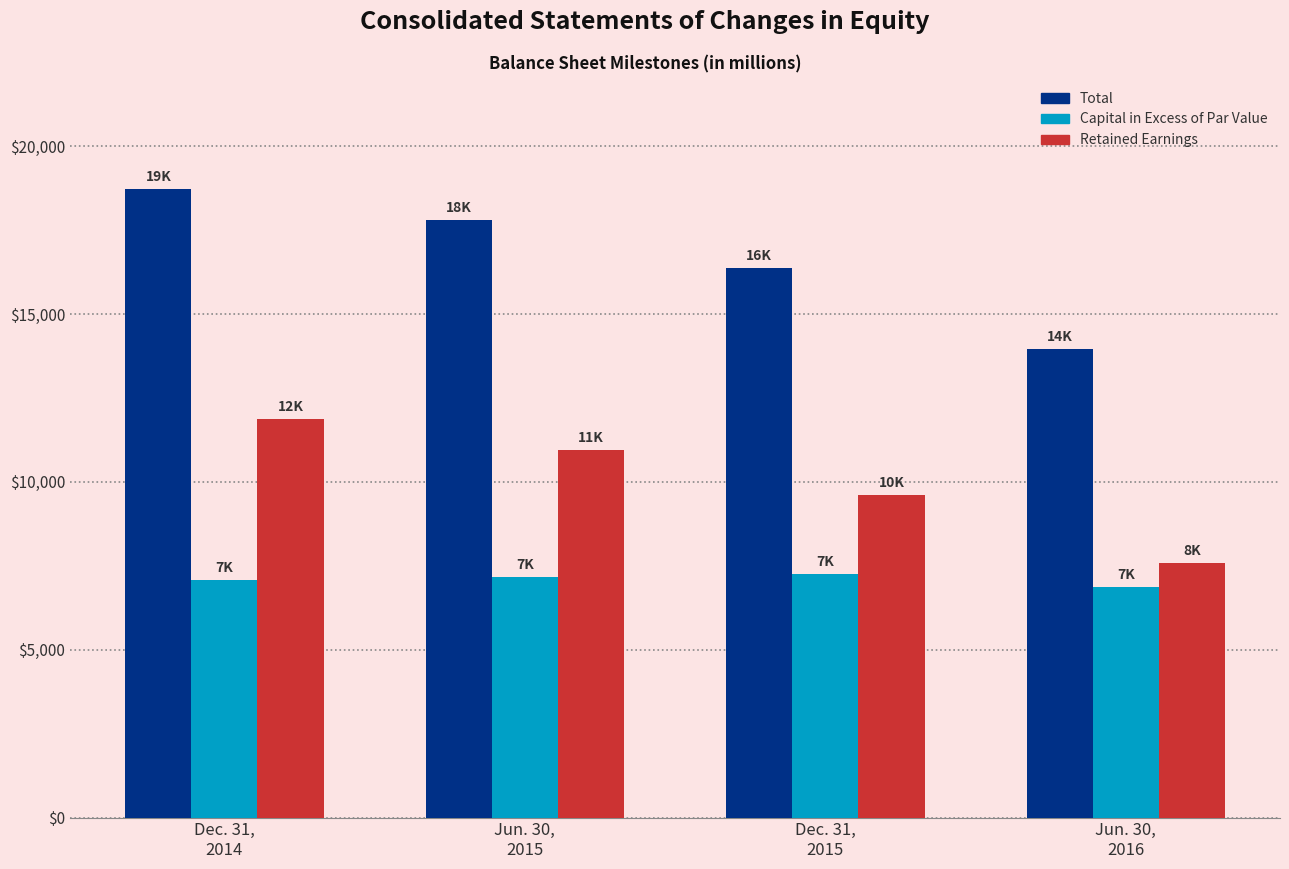

Read the Retained Earnings value at Jun. 30,
2015, to the nearest 50.

10950